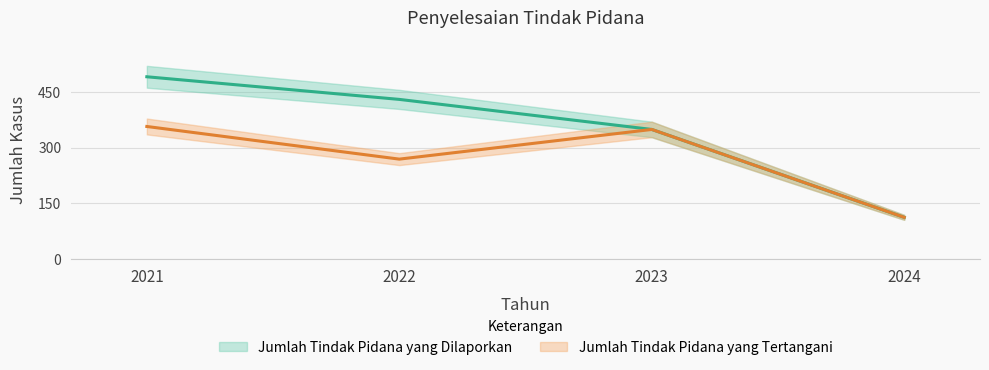

True or false: Jumlah Tindak Pidana yang Dilaporkan and Jumlah Tindak Pidana yang Tertangani intersect in this chart.

False